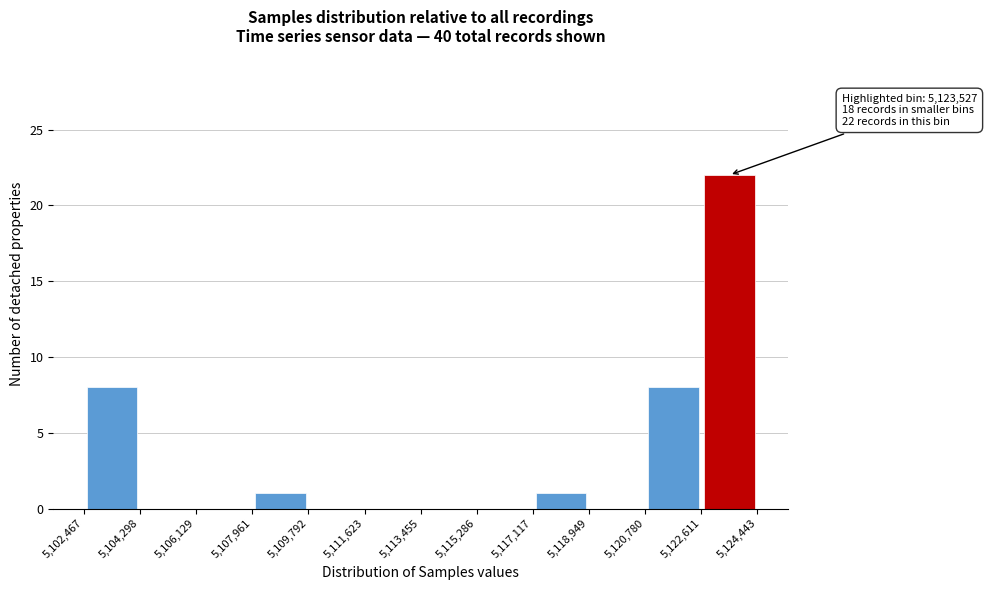

Over which range of the x-axis is the bar tallest?

5,122,611 to 5,124,443